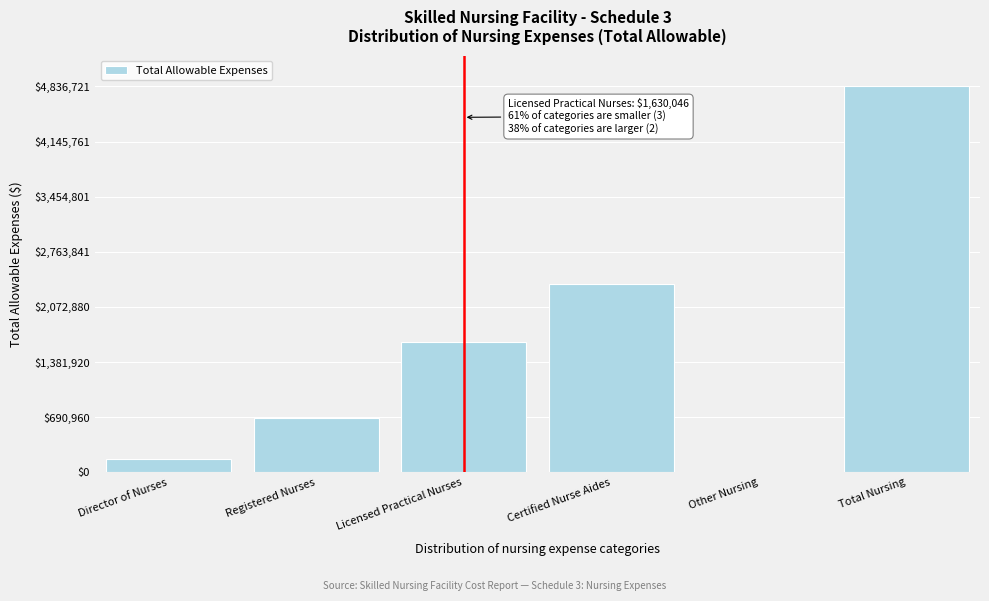

Reading left to right, transcribe all the data shown in this chart.

Director of Nurses=167106	Registered Nurses=680332	Licensed Practical Nurses=1630046	Certified Nurse Aides=2359237	Other Nursing=0	Total Nursing=4836721